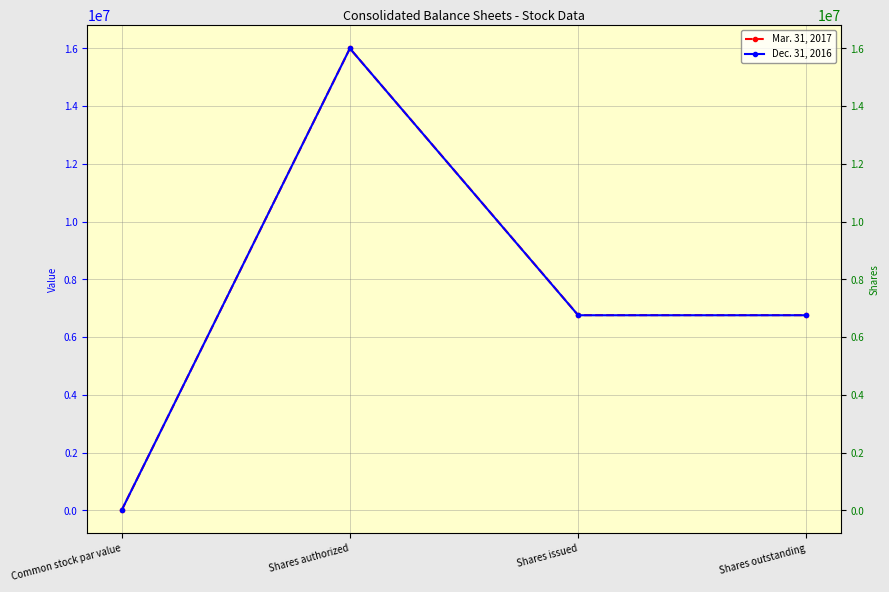

At which label does Dec. 31, 2016 first exceed 6757047?

Shares authorized